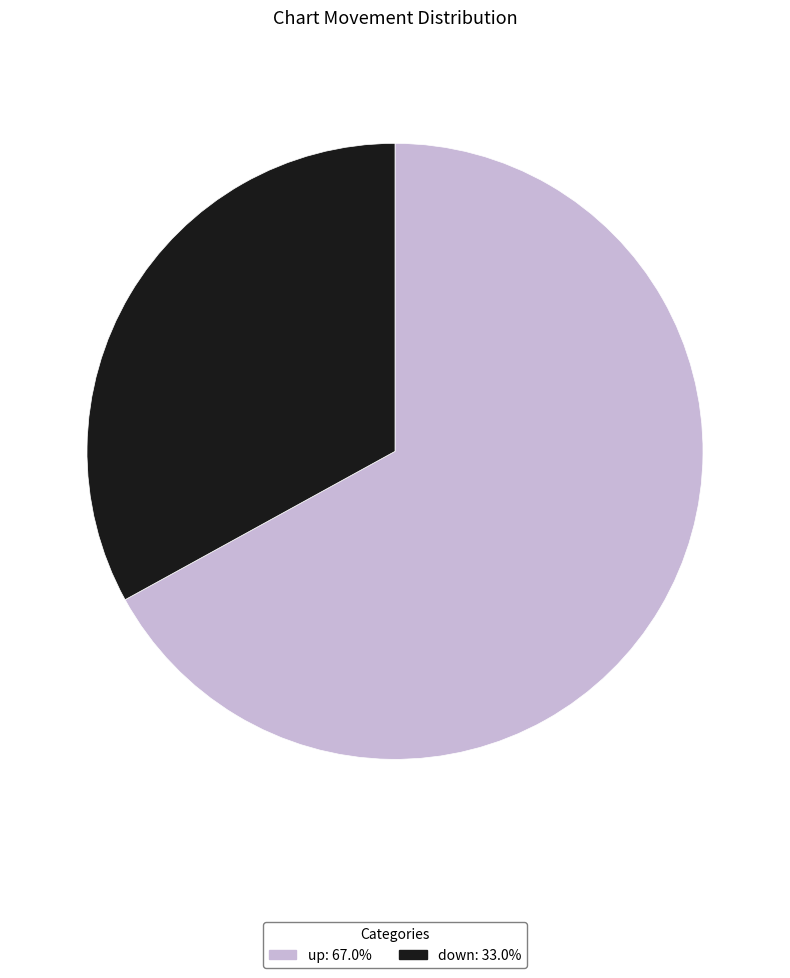

Does down account for over 50% of the chart?

No